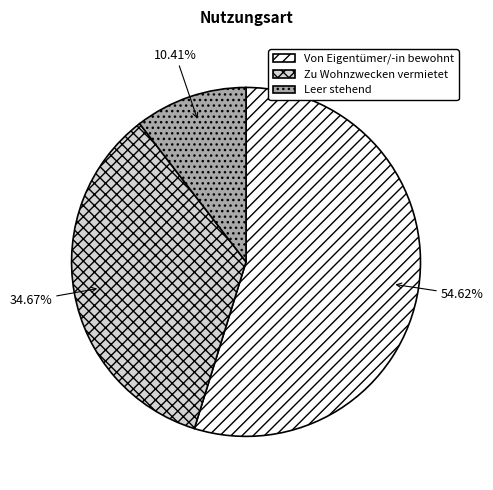

Between Von Eigentümer/-in bewohnt and Zu Wohnzwecken vermietet, which is larger?

Von Eigentümer/-in bewohnt